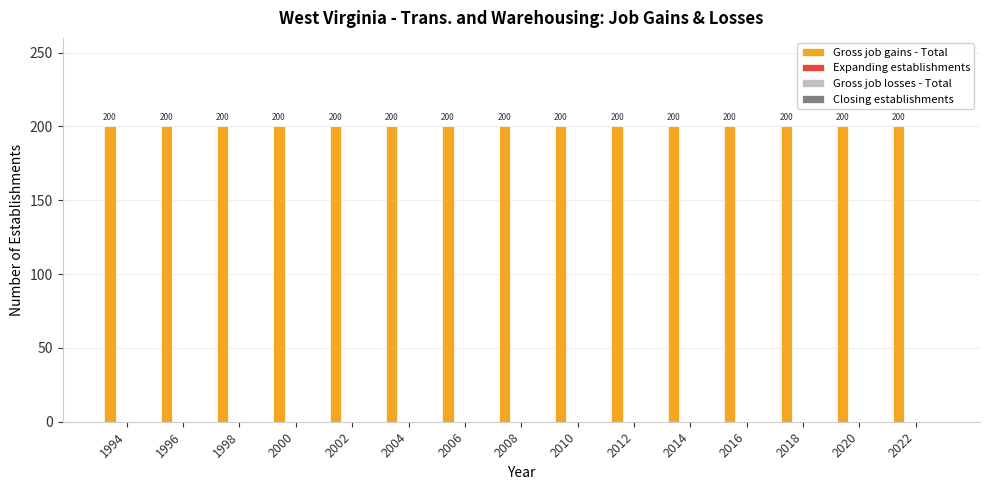

Between 2010 and 2016, which series saw the biggest shift?

Gross job gains - Total